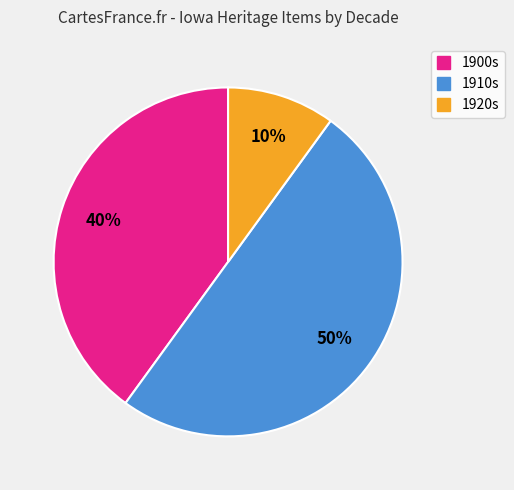

Count the number of slices in the pie.

3